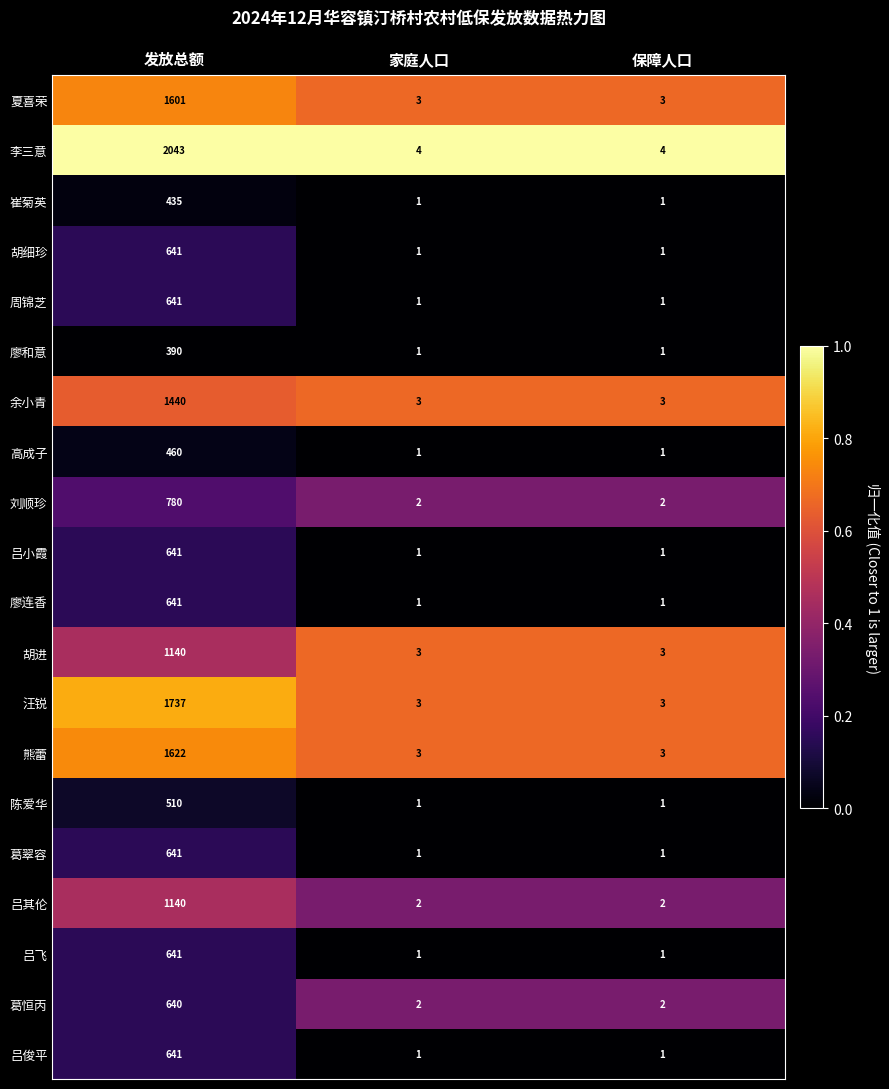

Which series changed the most between 发放总额 and 家庭人口?

李三意